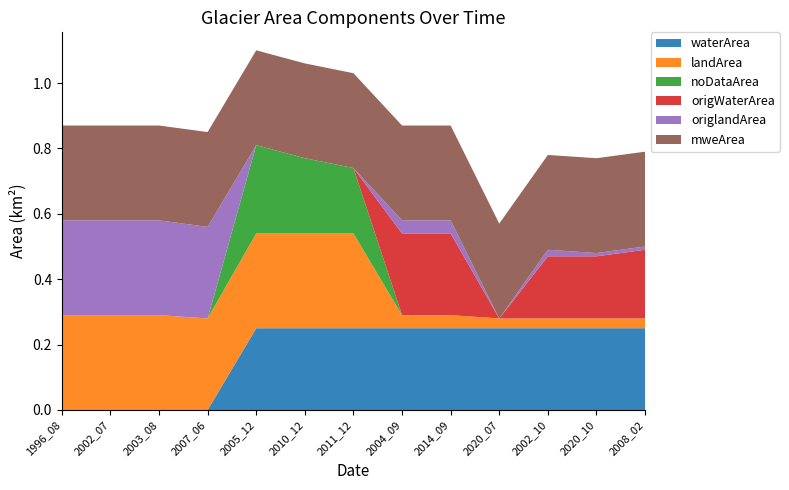

Reading left to right, what are all the values shown in this chart?

waterArea: 1996_08=0.0	2002_07=0.0	2003_08=0.0	2007_06=0.0	2005_12=0.2	2010_12=0.2	2011_12=0.2	2004_09=0.2	2014_09=0.2	2020_07=0.2	2002_10=0.2	2020_10=0.2	2008_02=0.2
landArea: 1996_08=0.3	2002_07=0.3	2003_08=0.3	2007_06=0.3	2005_12=0.3	2010_12=0.3	2011_12=0.3	2004_09=0.0	2014_09=0.0	2020_07=0.0	2002_10=0.0	2020_10=0.0	2008_02=0.0
noDataArea: 1996_08=0.0	2002_07=0.0	2003_08=0.0	2007_06=0.0	2005_12=0.3	2010_12=0.2	2011_12=0.2	2004_09=0.0	2014_09=0.0	2020_07=0.0	2002_10=0.0	2020_10=0.0	2008_02=0.0
origWaterArea: 1996_08=0.0	2002_07=0.0	2003_08=0.0	2007_06=0.0	2005_12=0.0	2010_12=0.0	2011_12=0.0	2004_09=0.2	2014_09=0.2	2020_07=0.0	2002_10=0.2	2020_10=0.2	2008_02=0.2
origlandArea: 1996_08=0.3	2002_07=0.3	2003_08=0.3	2007_06=0.3	2005_12=0.0	2010_12=0.0	2011_12=0.0	2004_09=0.0	2014_09=0.0	2020_07=0.0	2002_10=0.0	2020_10=0.0	2008_02=0.0
mweArea: 1996_08=0.3	2002_07=0.3	2003_08=0.3	2007_06=0.3	2005_12=0.3	2010_12=0.3	2011_12=0.3	2004_09=0.3	2014_09=0.3	2020_07=0.3	2002_10=0.3	2020_10=0.3	2008_02=0.3